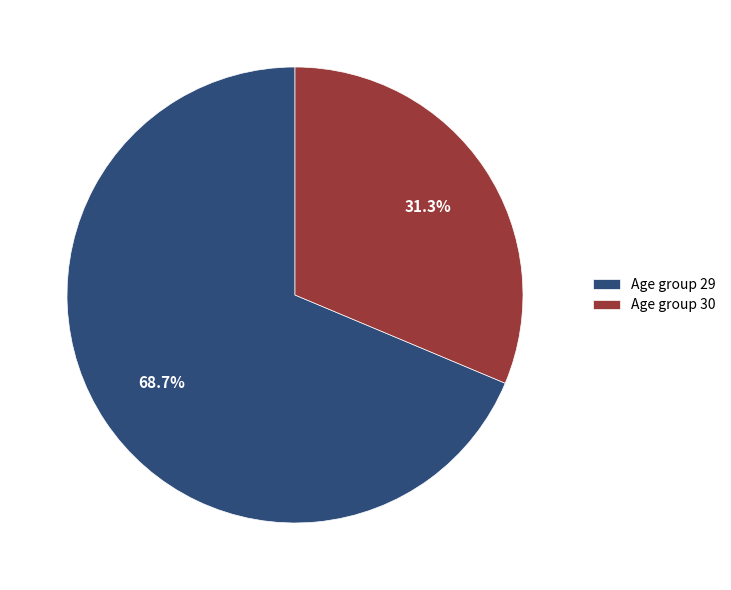

How many segments does this pie chart have?

2